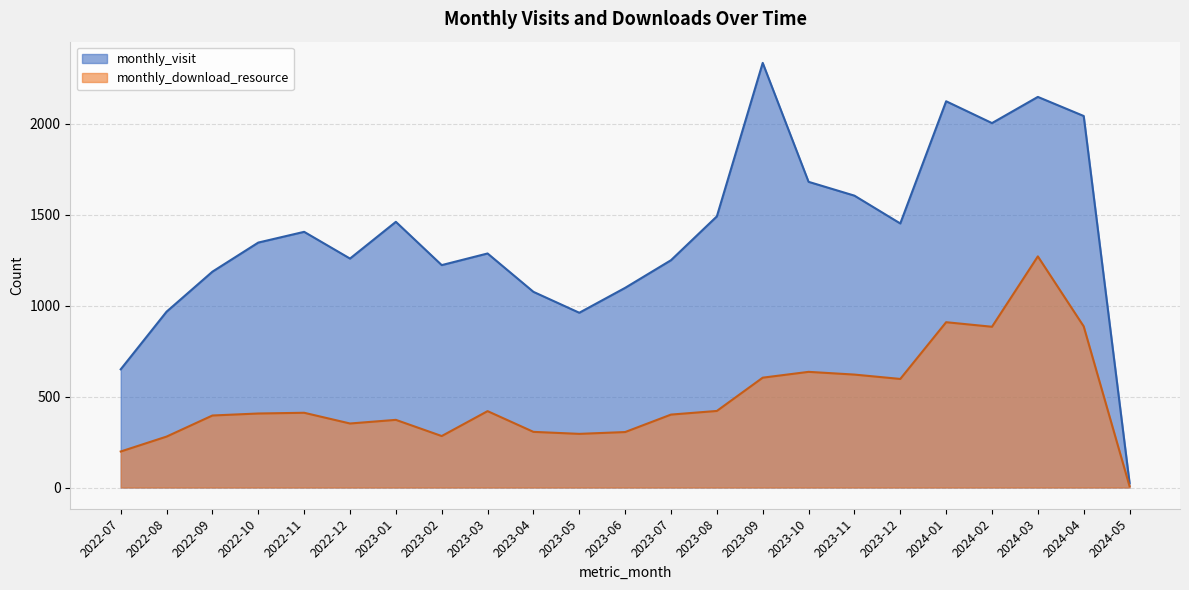

True or false: monthly_download_resource and monthly_visit intersect in this chart.

False